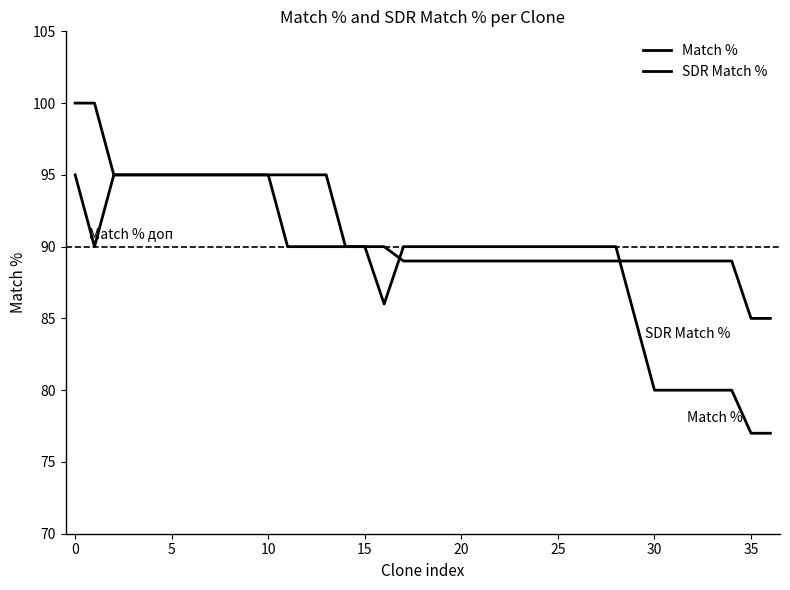

What is the difference between the second highest and second lowest values in the SDR Match % series?

15